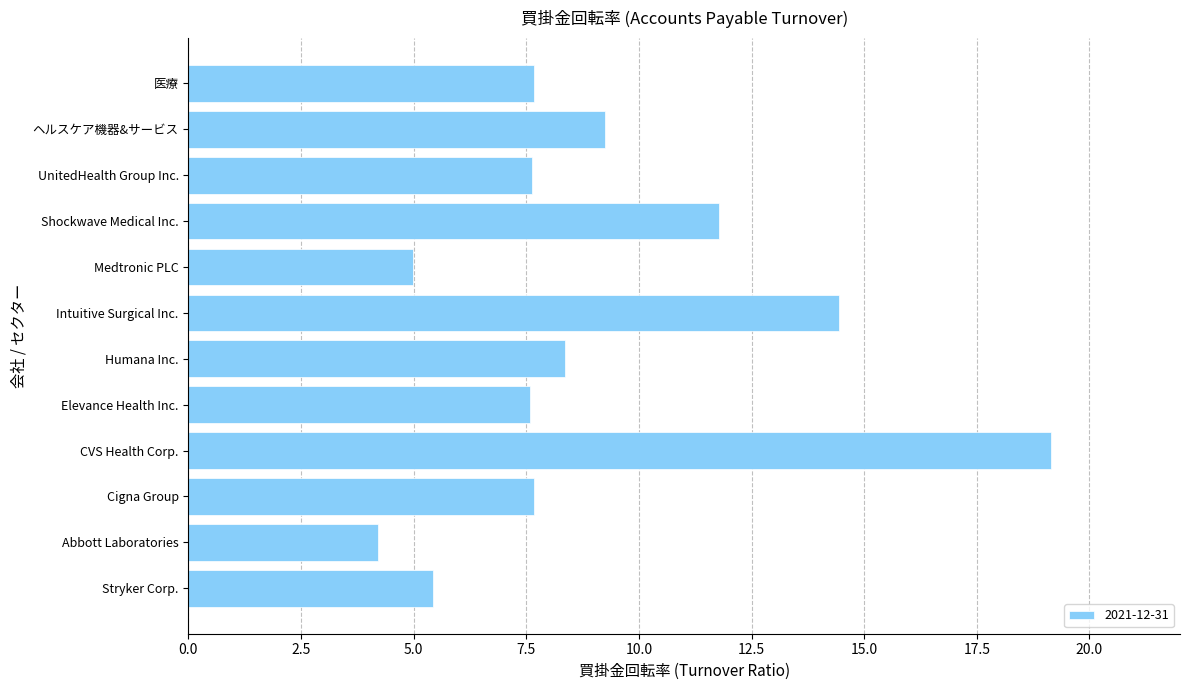

What is the sum of the values at UnitedHealth Group Inc. and Medtronic PLC?

12.6